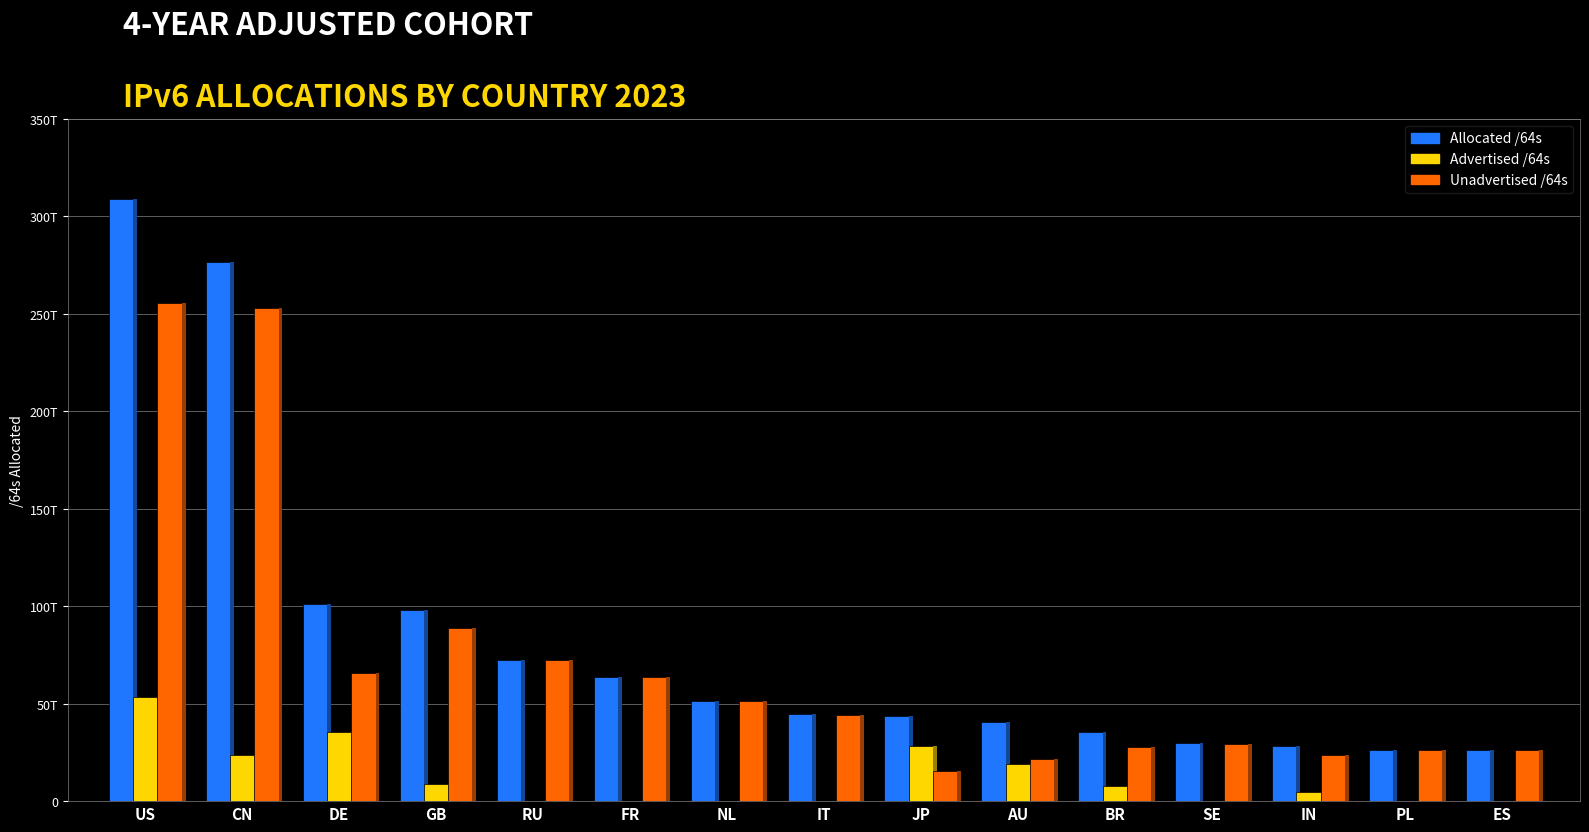

Reading left to right, list all the values displayed in this chart.

Allocated /64s: US=309181523492864	CN=276510000873472	DE=100957550149632	GB=97933876723712	RU=72438938468352	FR=63824046129152	NL=51509562572800	IT=44478952505344	JP=43564403720193	AU=40755027443712	BR=35478118334464	SE=29768441135104	IN=28312498798592	PL=26345345318912	ES=26044684304384
Advertised /64s: US=53585181802496	CN=23419418443776	DE=35412058636288	GB=8881993220096	RU=4295753728	FR=77595017216	NL=257700921344	IT=77326450688	JP=28049628266496	AU=19142771933184	BR=7800049631232	SE=215118512128	IN=4767851479040	PL=73551839232	ES=12885229568
Unadvertised /64s: US=255596341690368	CN=253090582429696	DE=65545491513344	GB=89051883503616	RU=72434642714624	FR=63746451111936	NL=51251861651456	IT=44401626054656	JP=15514775453697	AU=21612255510528	BR=27678068703232	SE=29553322622976	IN=23544647319552	PL=26271793479680	ES=26031799074816